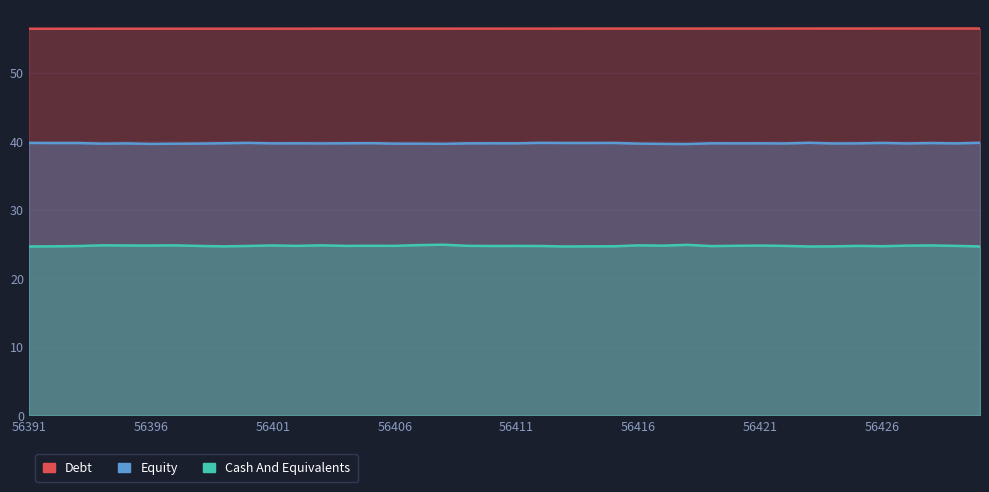

What is the sum of the Cash And Equivalents values at 32 and 56406?

49.4